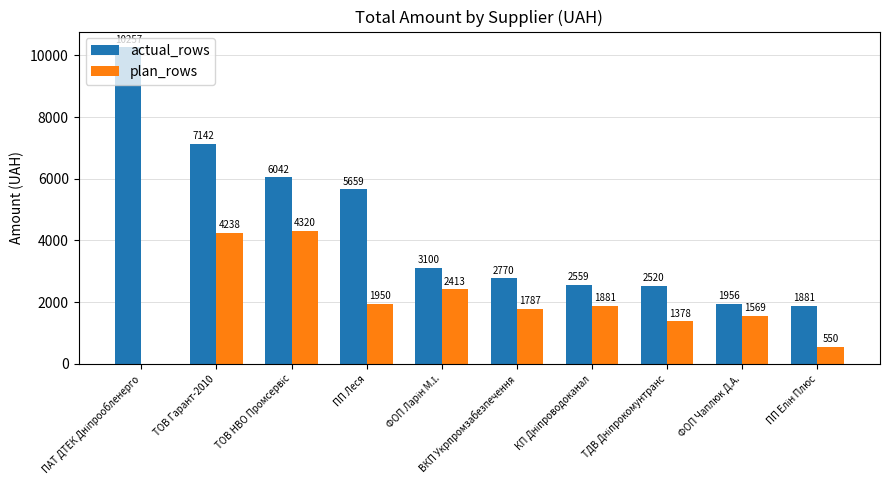

What is the approximate value of actual_rows at ФОП Чаплюк Д.А.?

1956.5